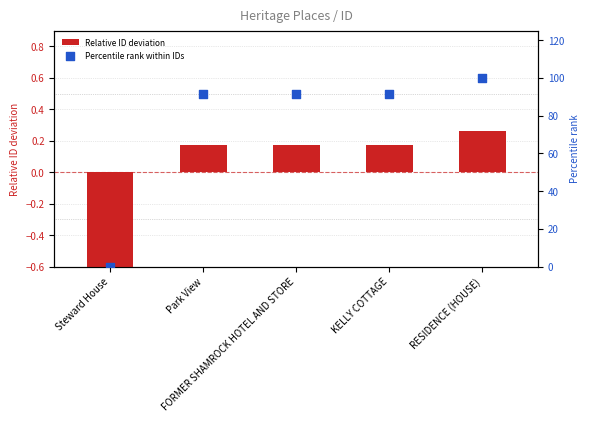

At how many categories does at least one series exceed 32?

4